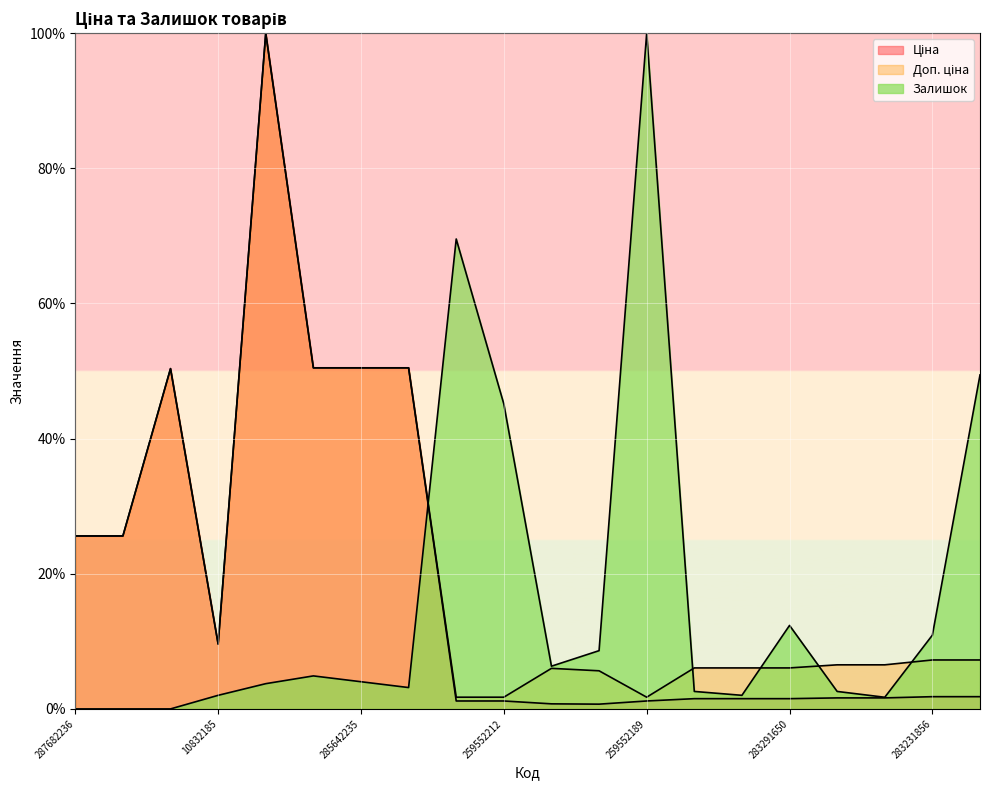

Is the value of Доп. ціна at 283291651 greater than the value of Ціна at 271681948?

Yes